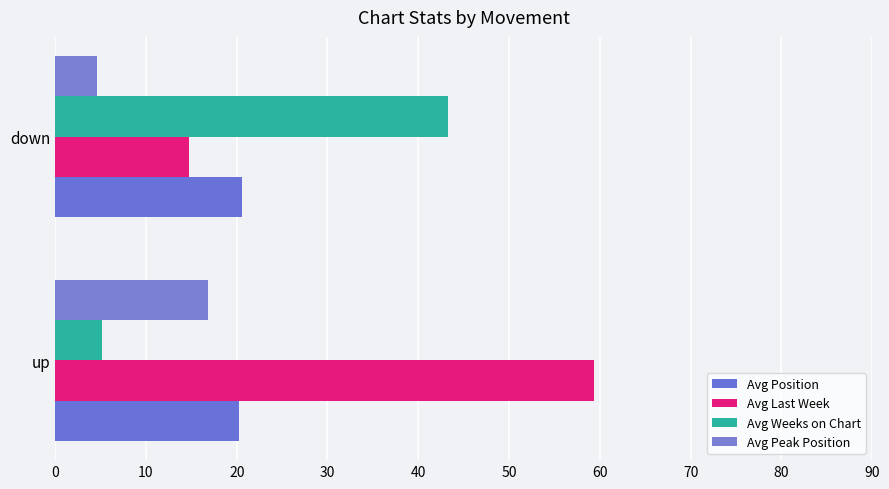

Which series has the largest total across all categories?

Avg Last Week